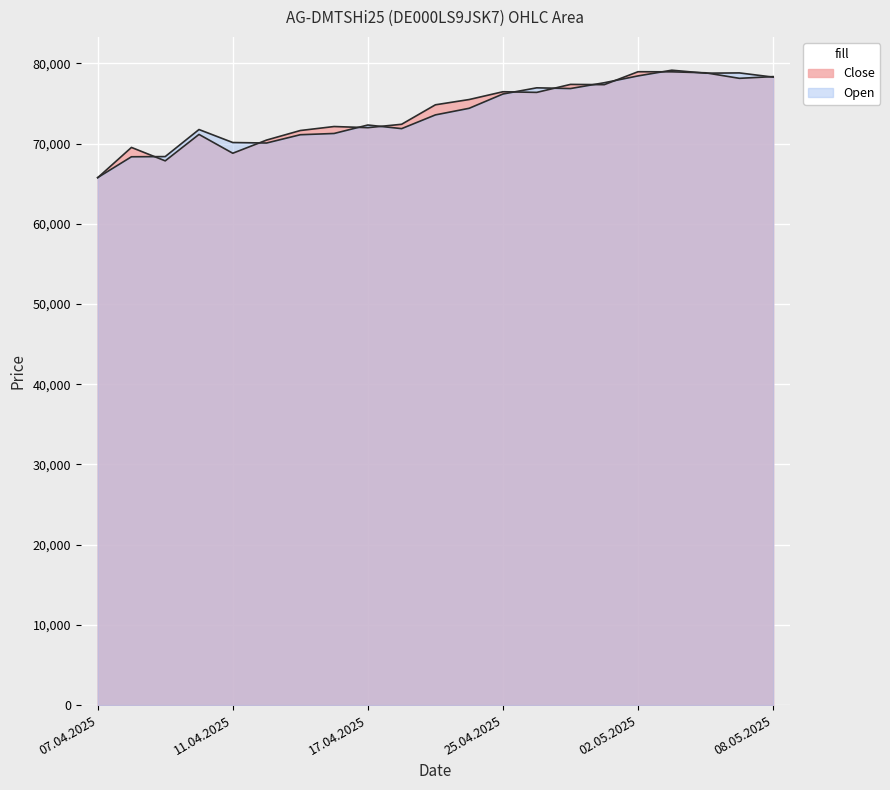

At how many categories does at least one series exceed 77337?

7